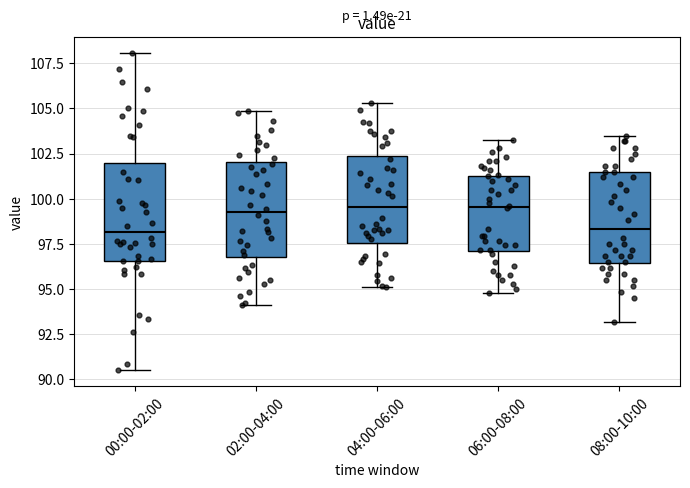

Where does the lower whisker of the box for 02:00-04:00 end on the y-axis? The values are not printed on the chart, so give them approximately, as read against the axis.

94.0